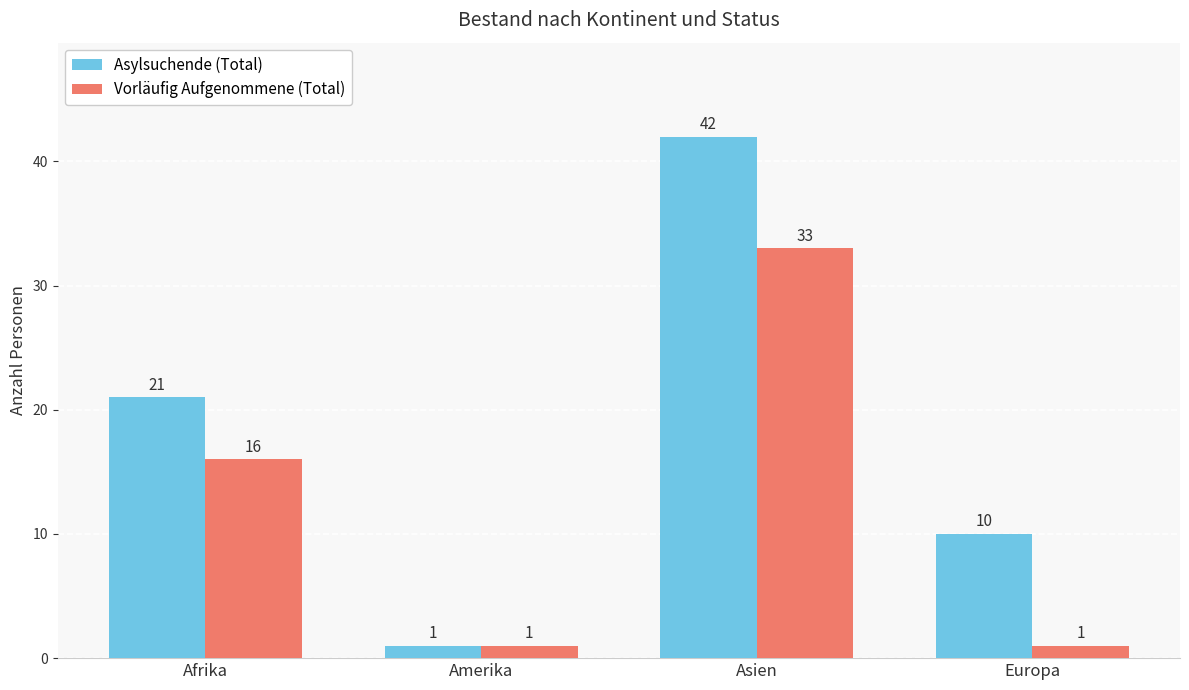

At which category does the chart reach its peak across all series?

Asien